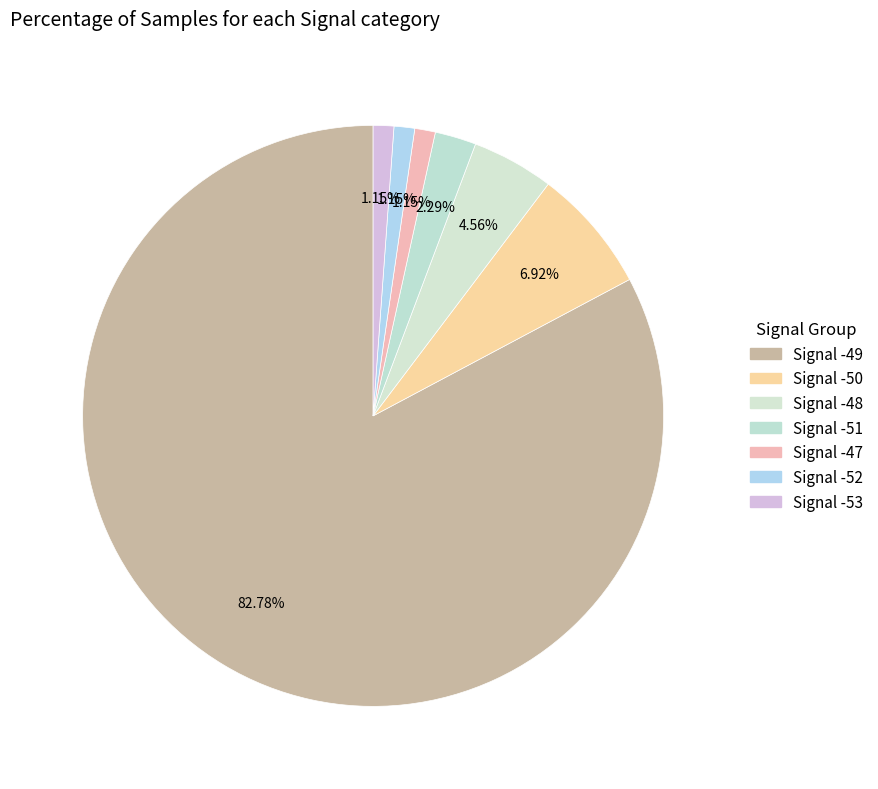

Is it true that Signal -52 is 1% of the pie?

True